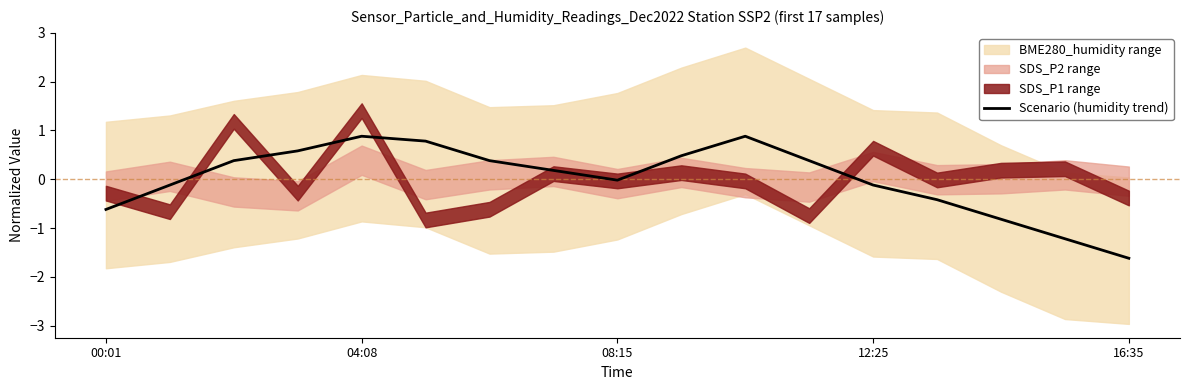

What is the maximum value for Scenario (humidity trend)?

0.9